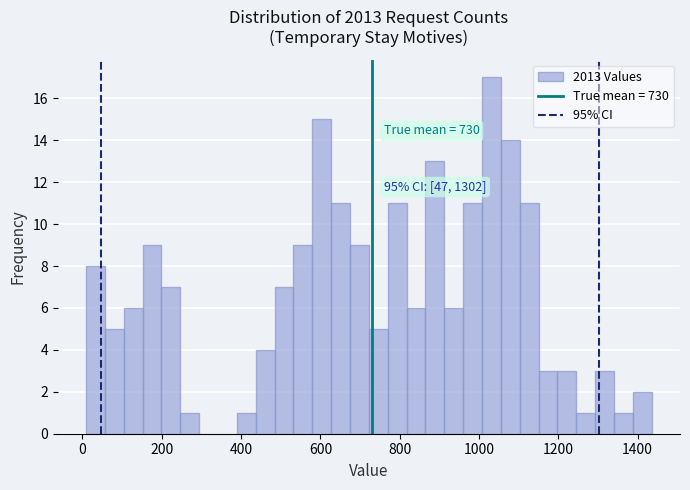

Read against the x-axis, roughly where is the centre of the tallest bar?

1040